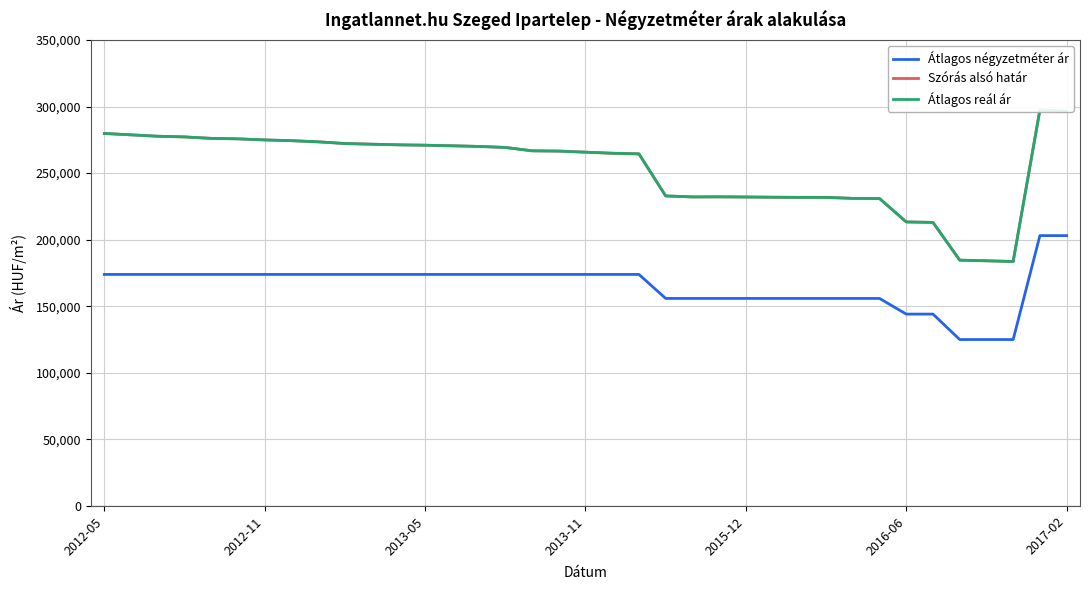

What is the highest value of the Átlagos négyzetméter ár series?

203061